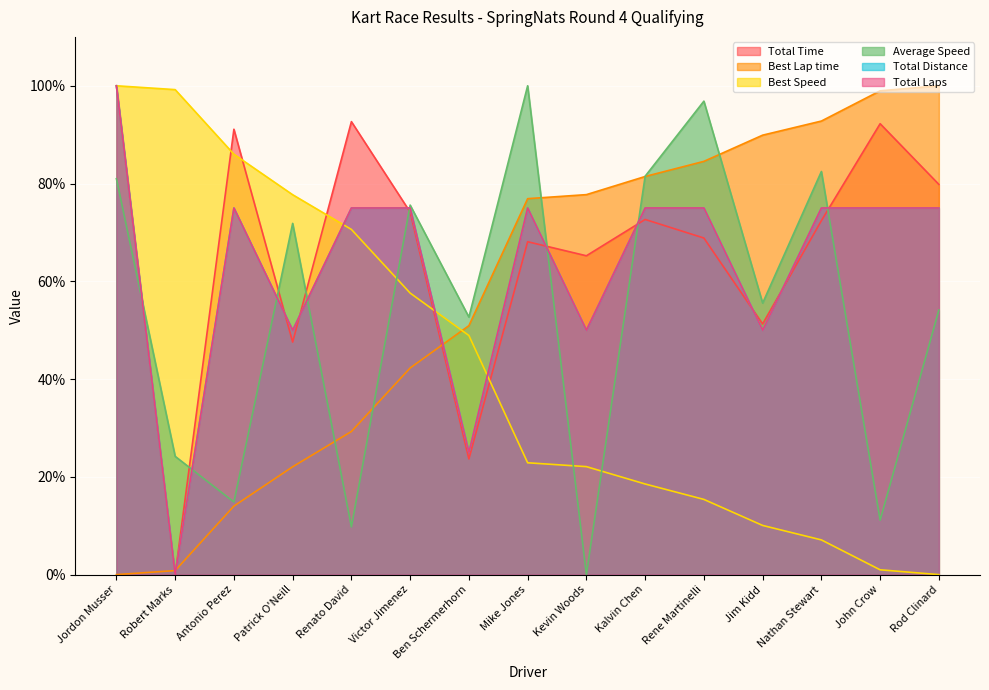

Read the Total Time value at Ben Schermerhorn.

23.7